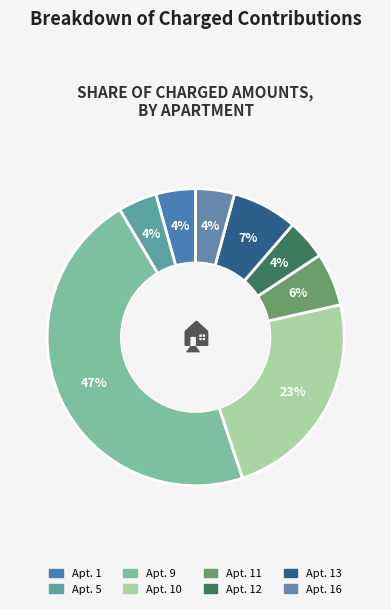

How many segments does this pie chart have?

8